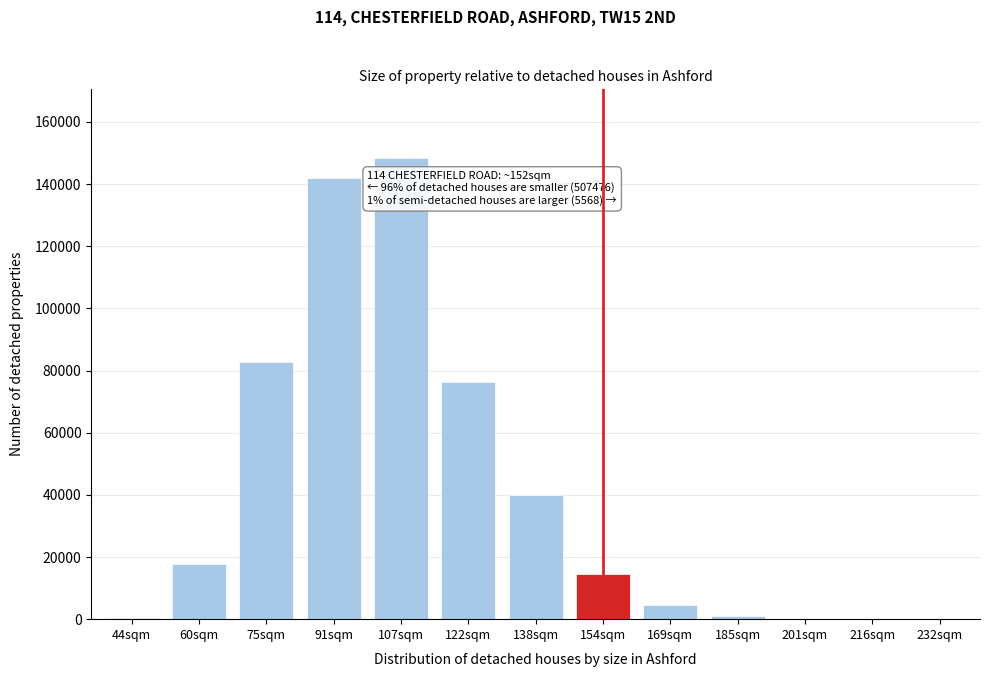

At which label is the value closest to 74132?

122sqm